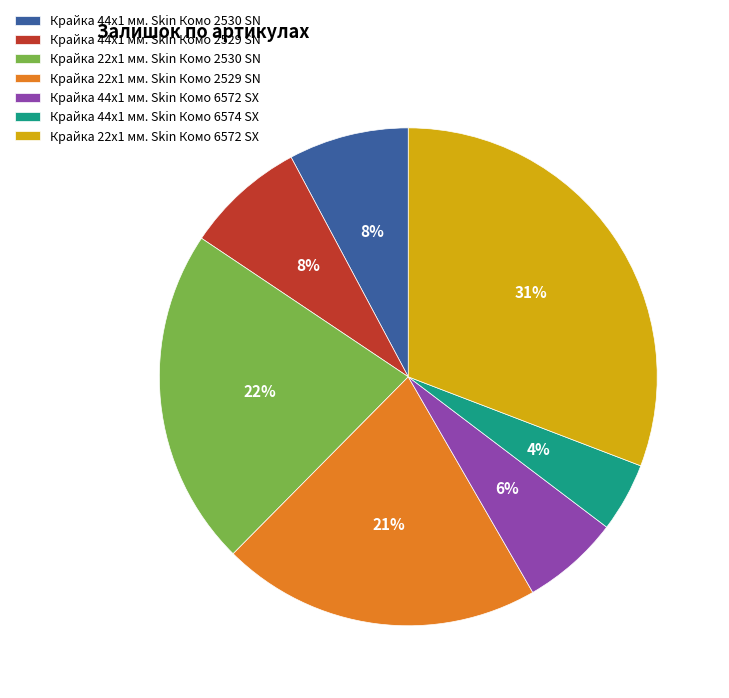

Is the sum of Крайка 44x1 мм. Skin Комо 2529 SN and Крайка 44x1 мм. Skin Комо 6574 SX greater than half?

No